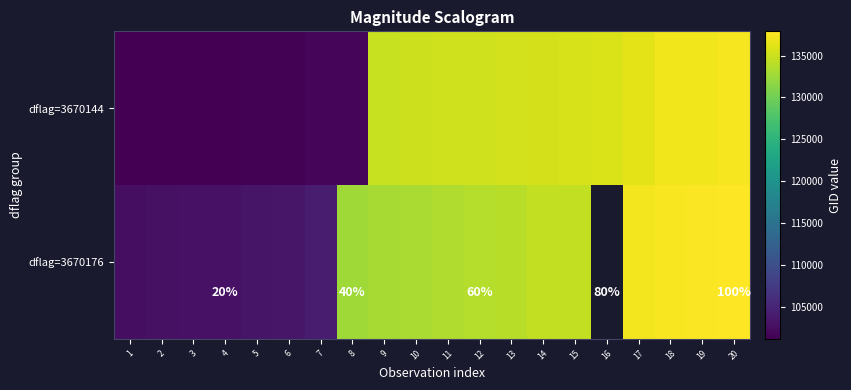

What is the difference between the dflag=3670176 values at 6 and 19?

34321.0